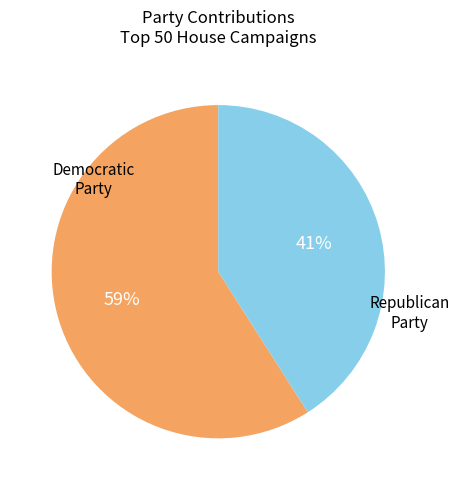

Does any single category account for the majority?

Yes